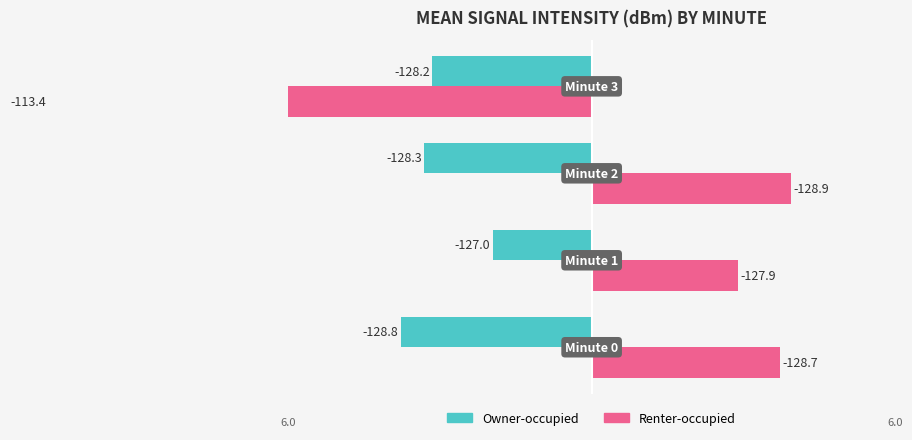

How many categories are shown in the chart?

4